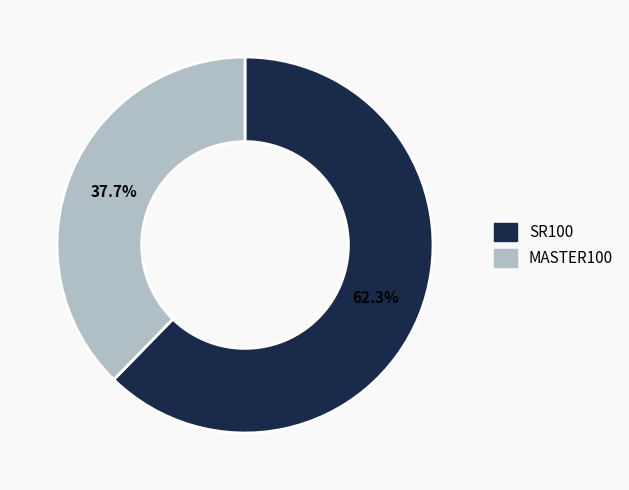

What percentage is the SR100 slice, to the nearest percent?

62%